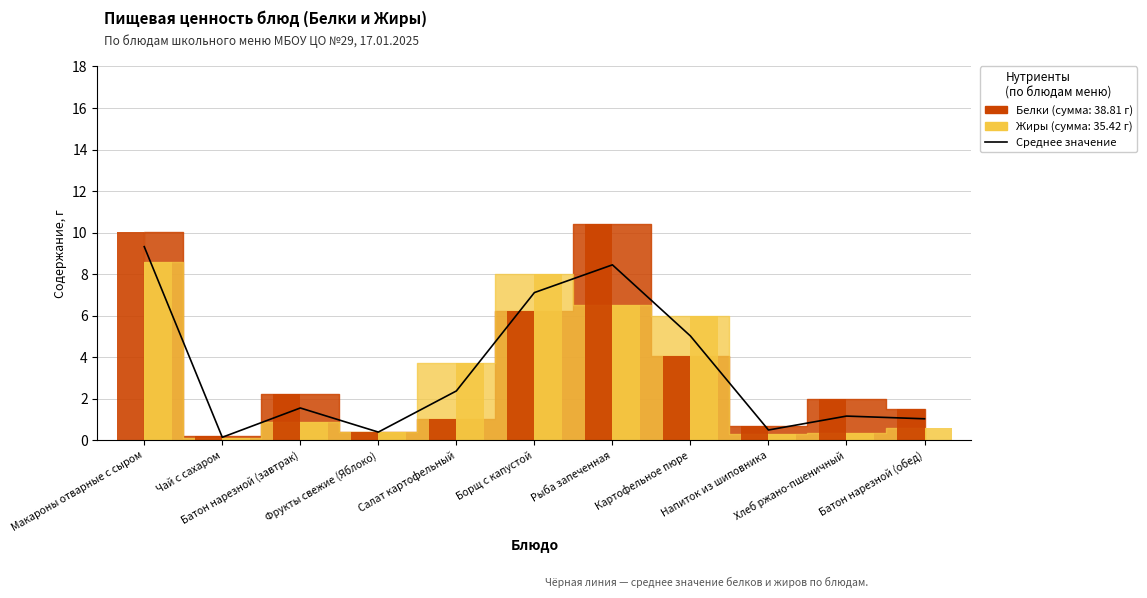

True or false: Среднее (Белки+Жиры)/2 has a value of 2.4 at Салат картофельный.

True